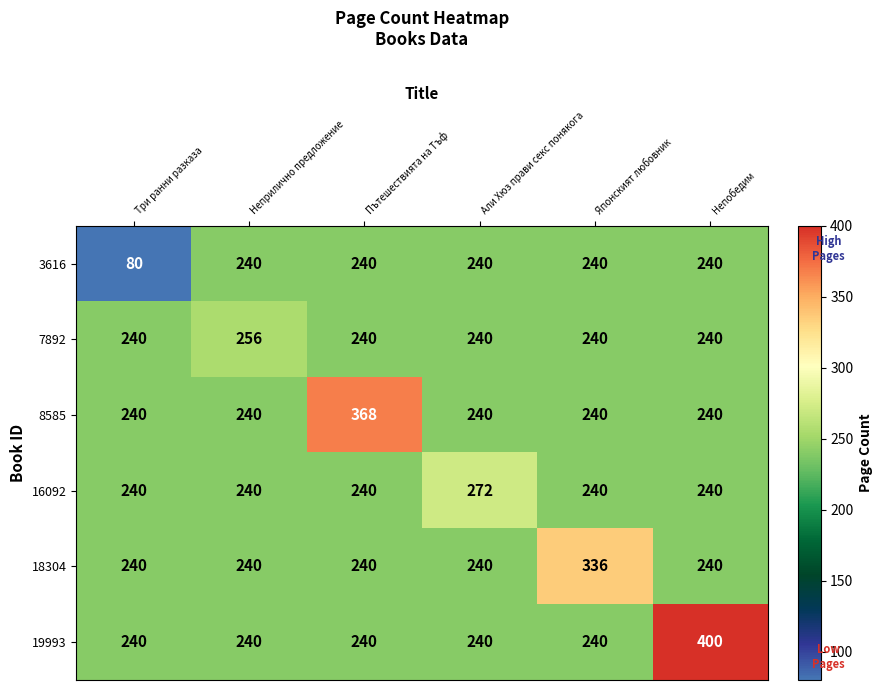

How many distinct data groups are displayed?

6